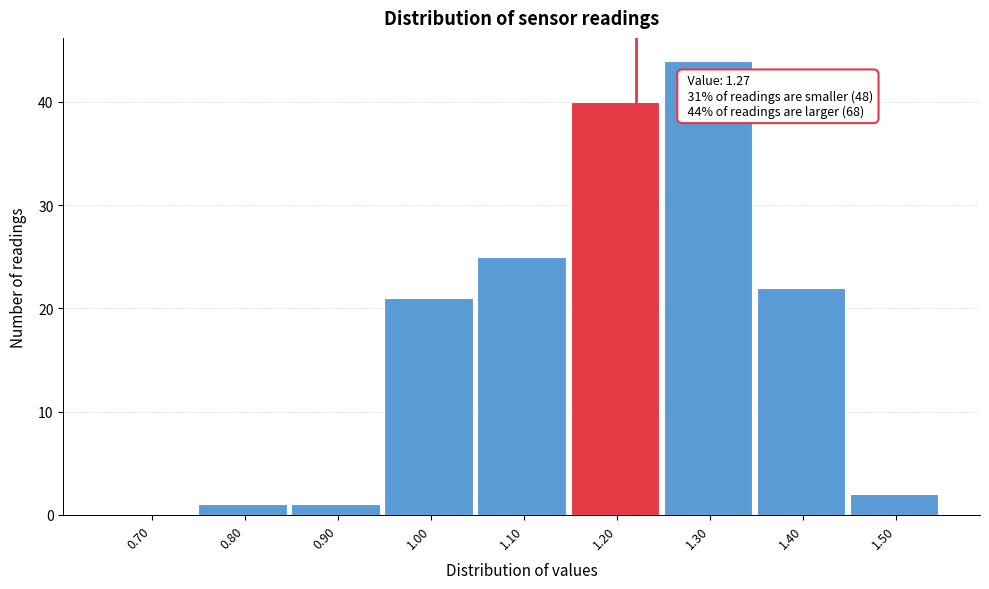

Reading left to right, extract all data points from this chart.

0.70=0	0.80=1	0.90=1	1.00=21	1.10=25	1.20=40	1.30=44	1.40=22	1.50=2